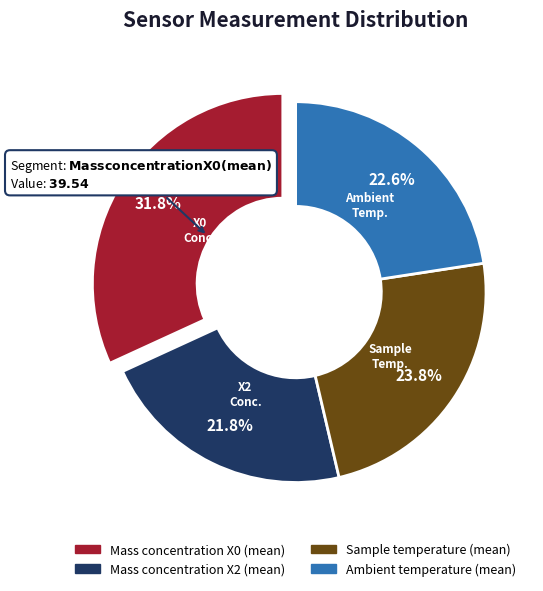

Is there a majority slice in this chart?

No